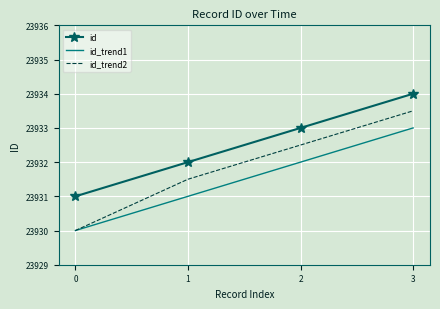

Is it true that id_trend2 equals 23930.0 at 0?

True